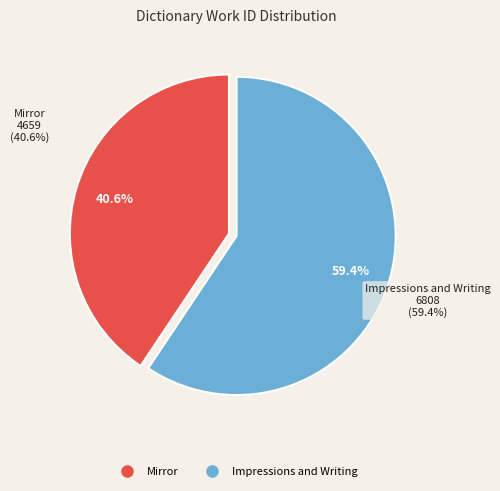

What is the largest slice in the pie chart?

Impressions and Writing